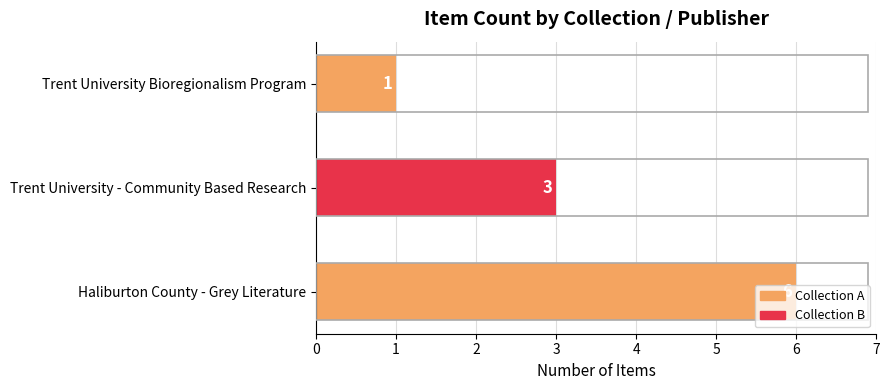

List the labels in order of value, smallest first.

Trent University Bioregionalism Program, Trent University - Community Based Research, Haliburton County - Grey Literature